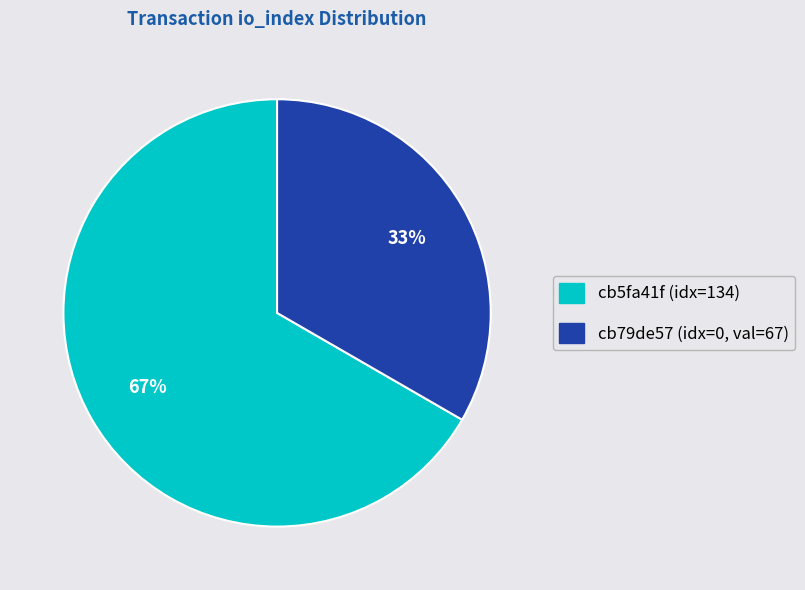

Does any single category account for the majority?

Yes